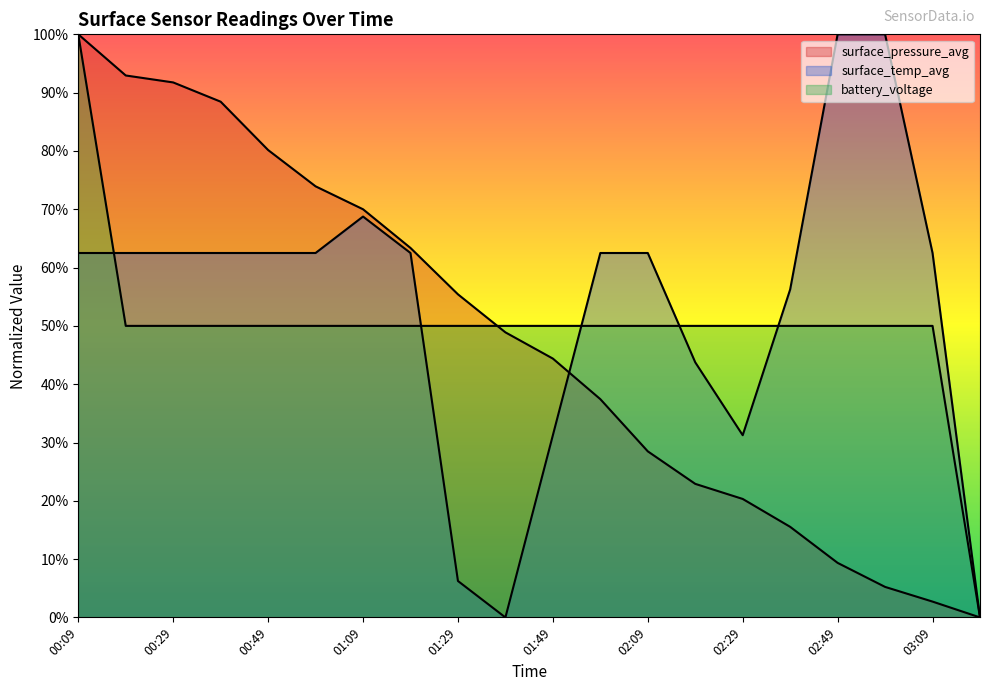

Which series ends up on top after the final intersection of surface_temp_avg and battery_voltage?

surface_temp_avg